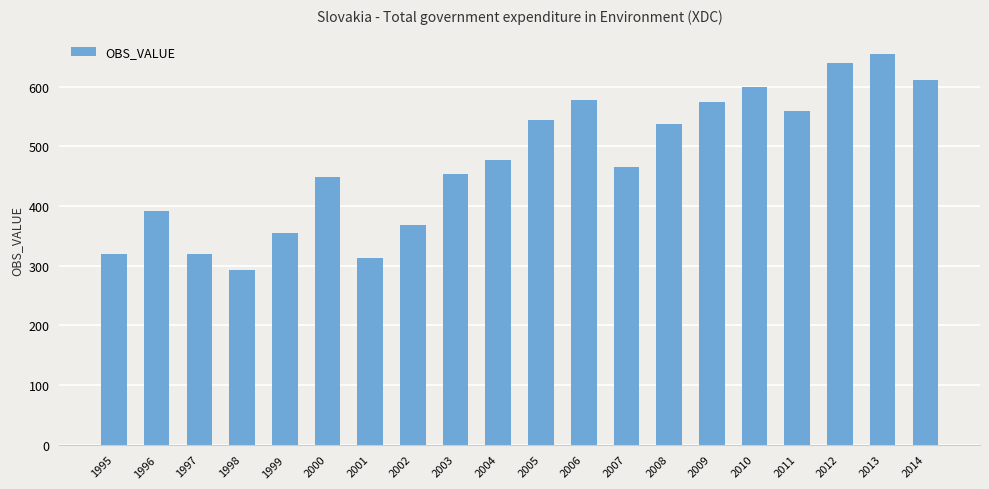

Does the chart contain stacked bars?

No